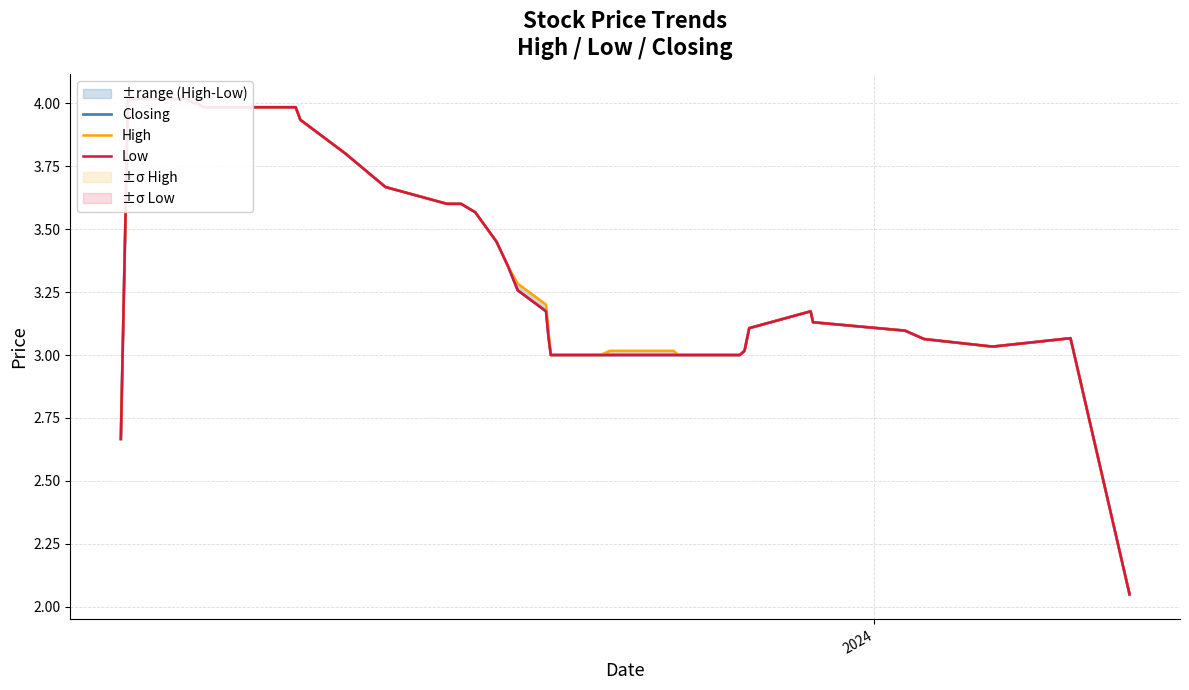

Which series has the largest total across all categories?

High